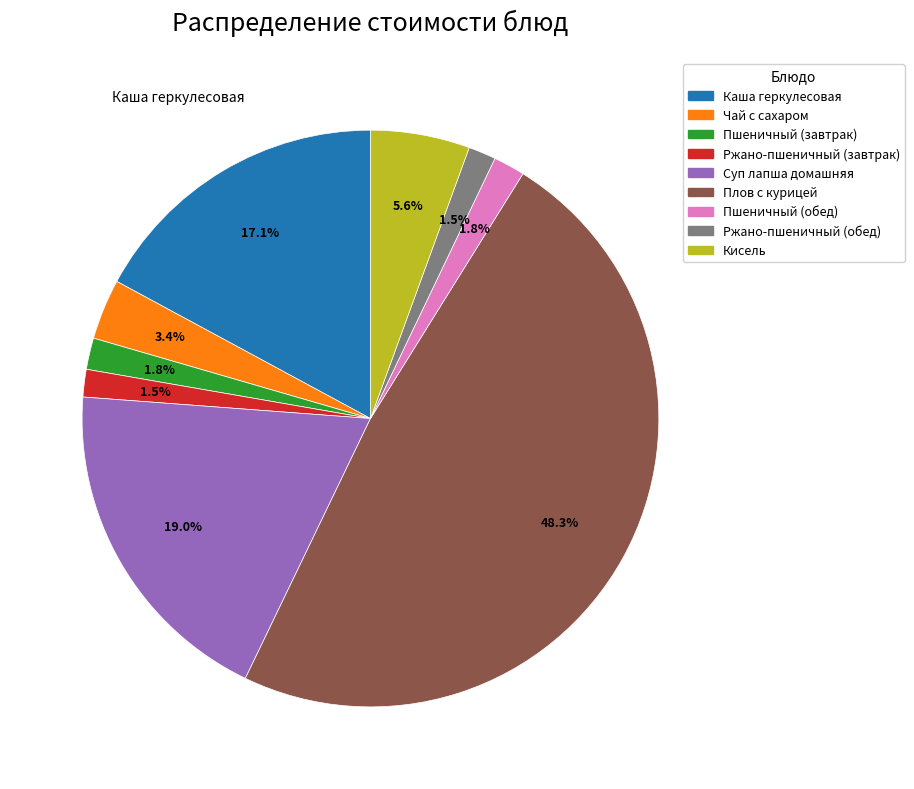

Is there a majority slice in this chart?

No